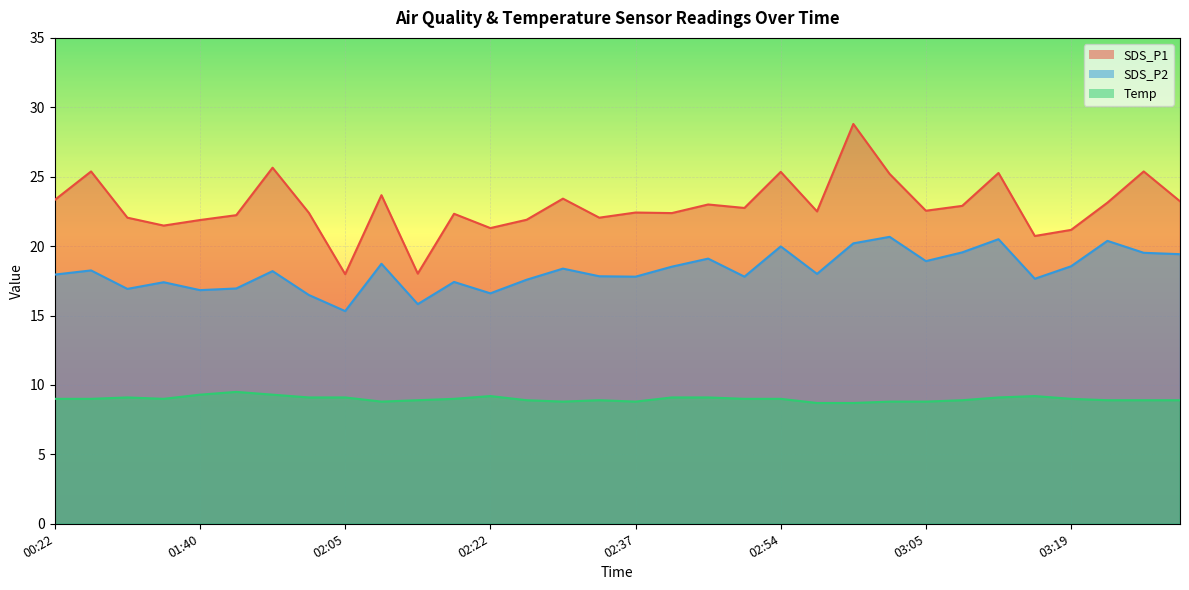

True or false: SDS_P2 and Temp cross at least once.

False